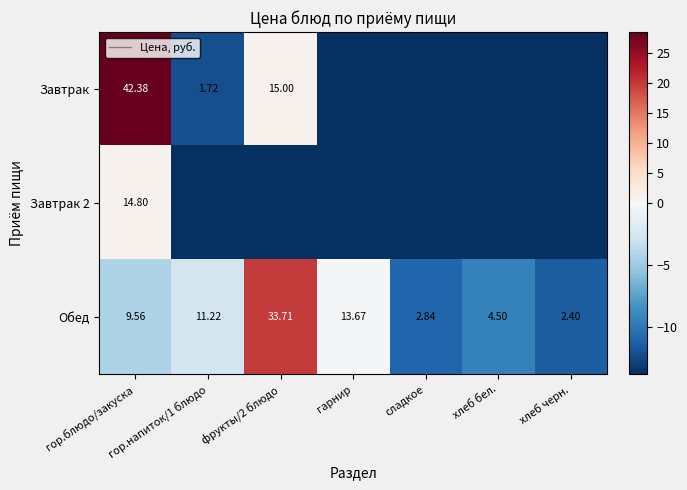

What is the difference between the second highest and minimum values in the Обед series?

11.3